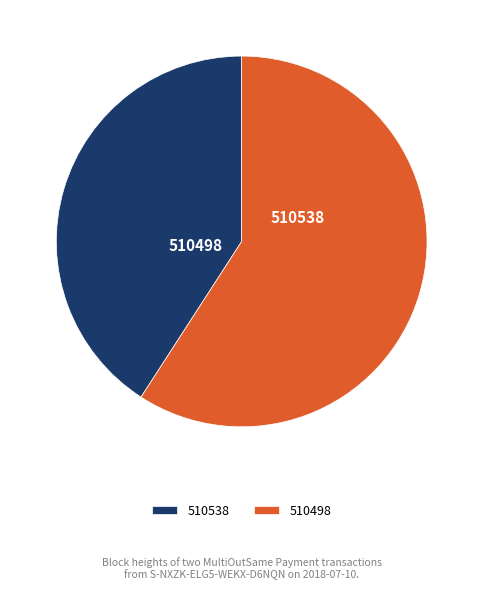

To the nearest percent, what is the difference between the largest and smallest slice percentages?

18%